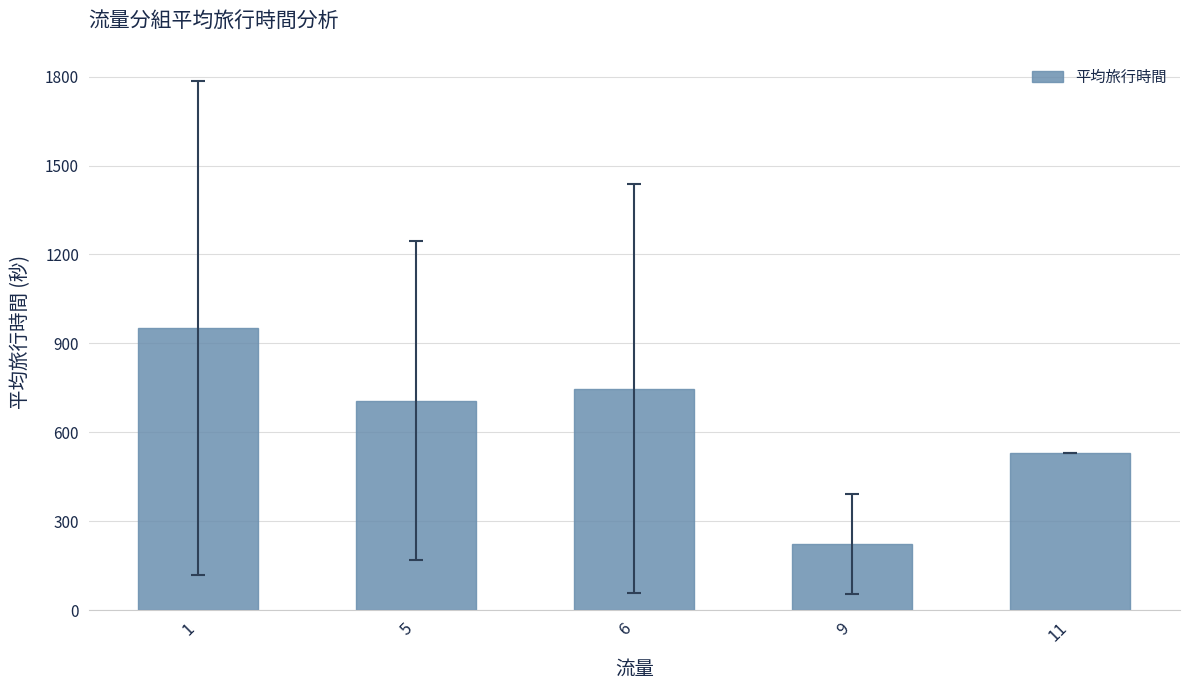

List the labels in order of value, largest first.

1, 6, 5, 11, 9